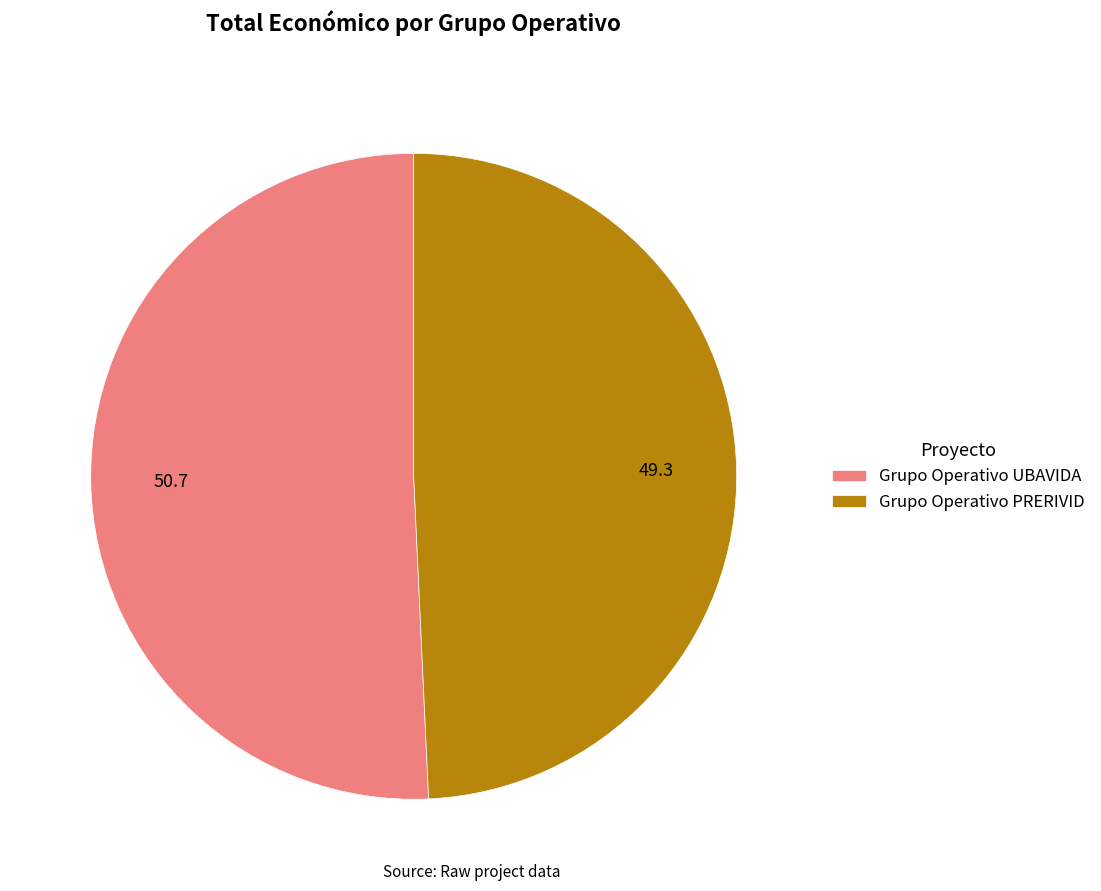

Which slice is the largest?

Grupo Operativo UBAVIDA